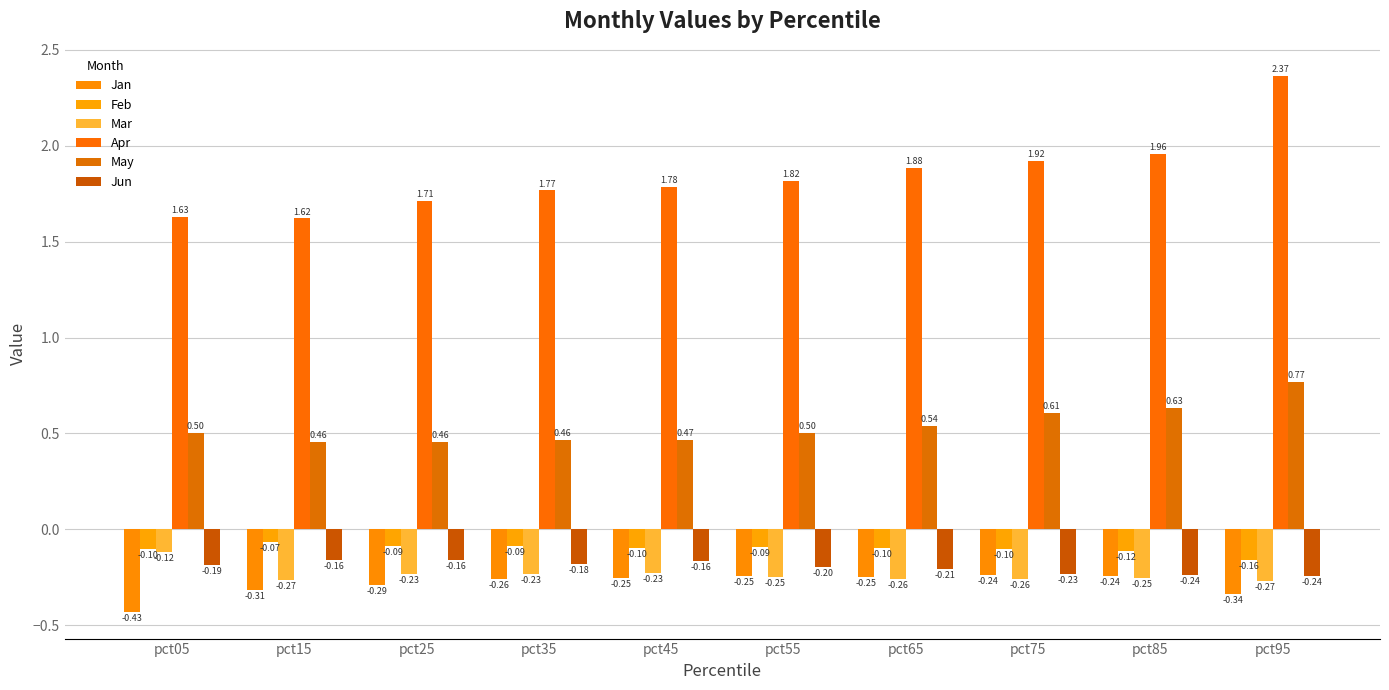

The Jun series shows -0.3 at pct15. True or false?

False